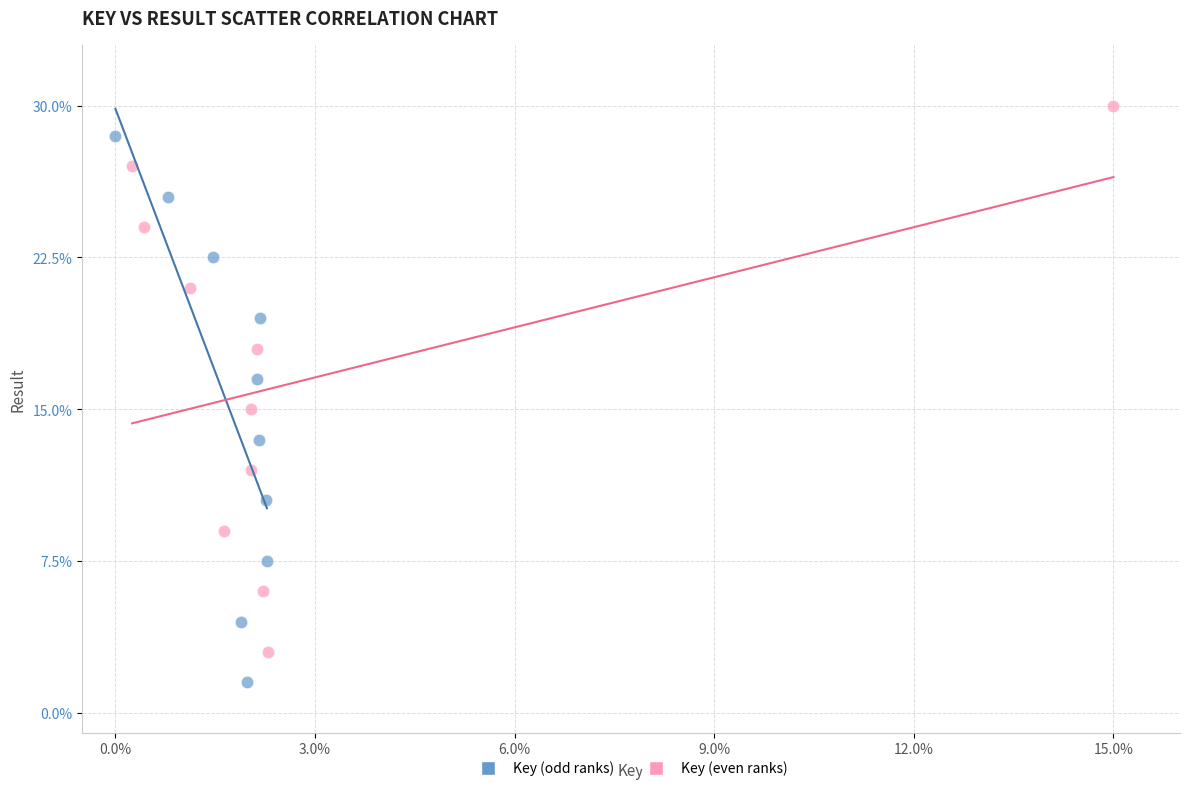

Which series reaches the maximum Y coordinate?

Key (even ranks)